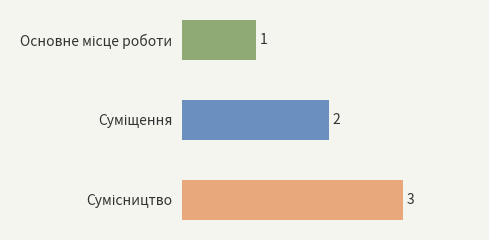

What is the sum of all values?

6